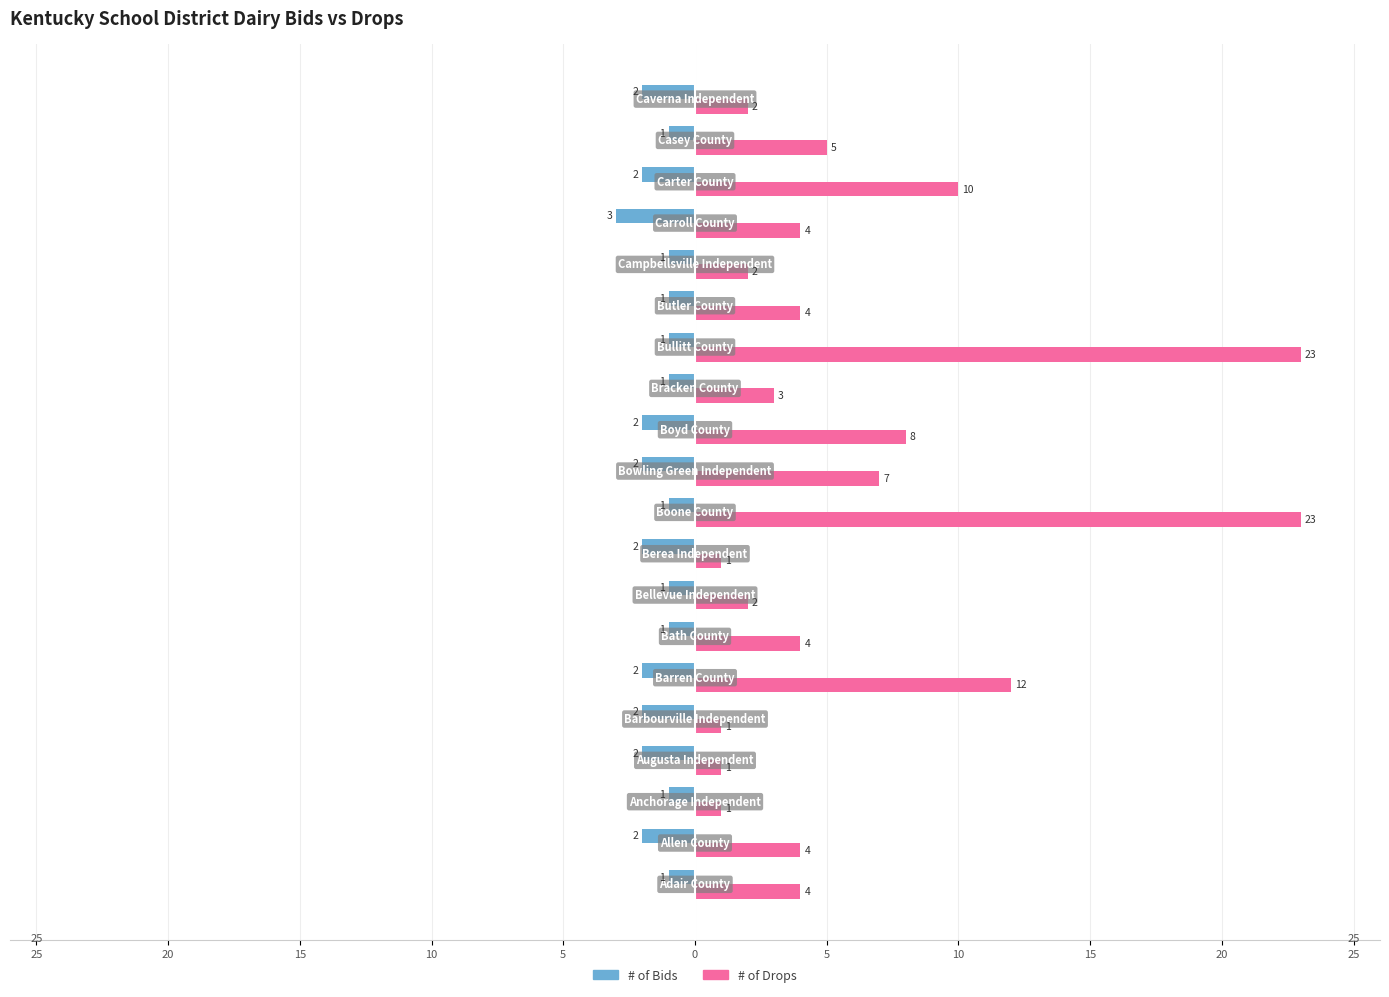

What are all the series names shown in the legend?

# of Bids, # of Drops